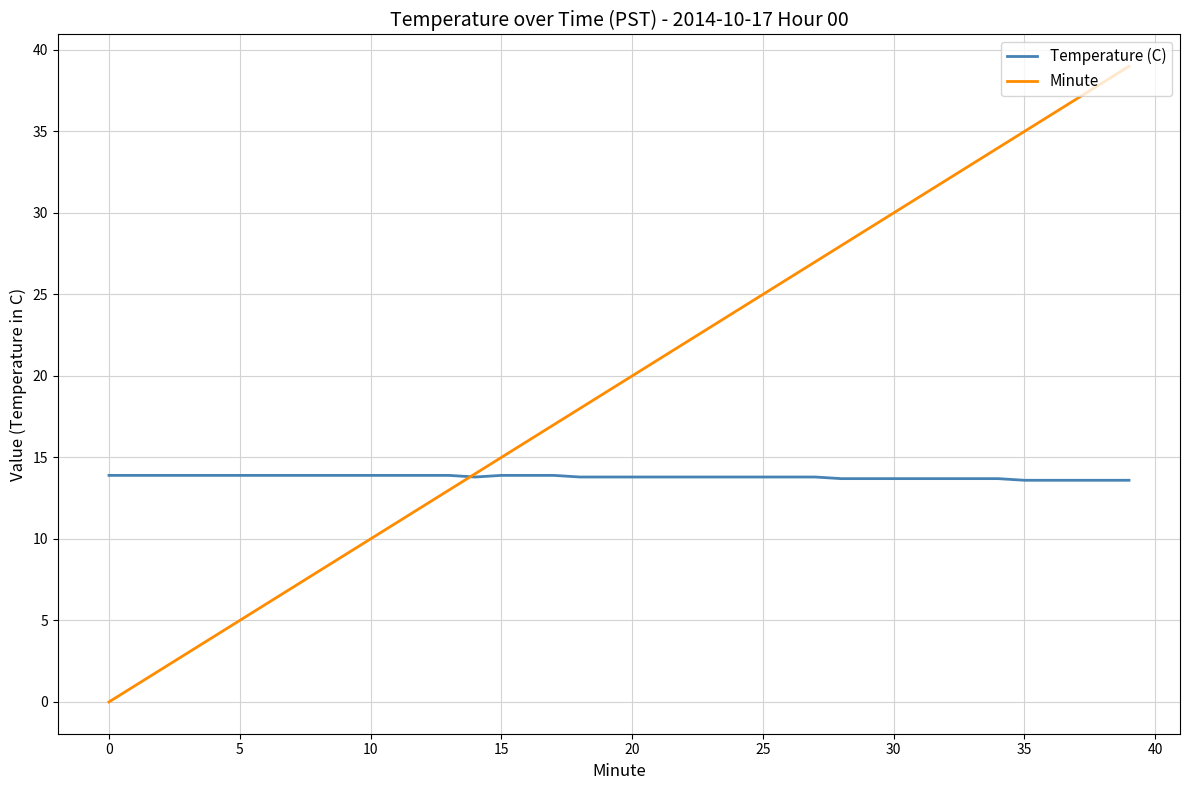

Rank the series by their average value, from lowest to highest.

Temperature (C), Minute